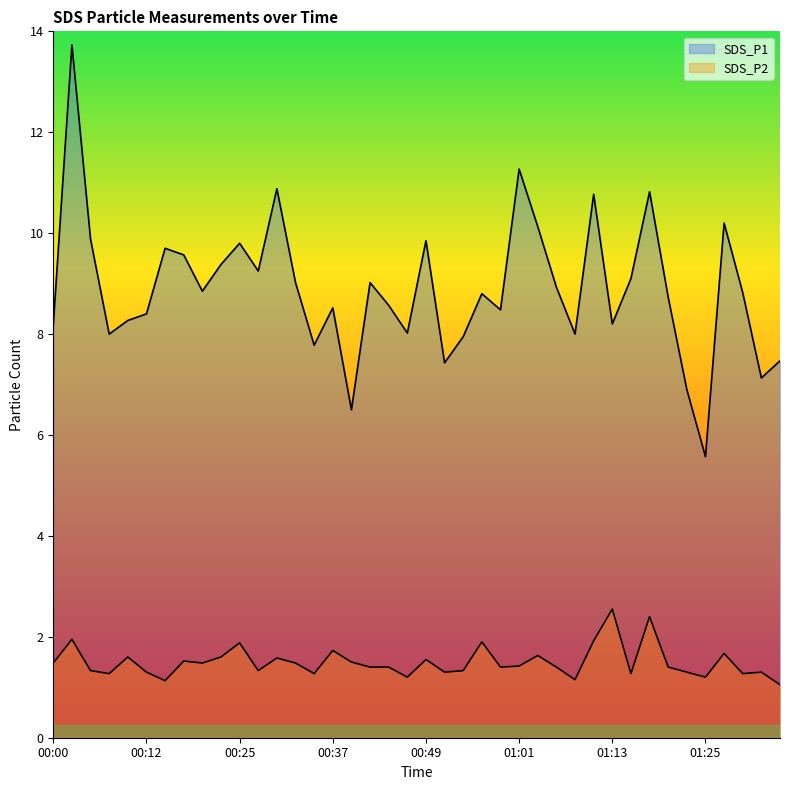

List the series in order of their overall mean, highest first.

SDS_P1, SDS_P2